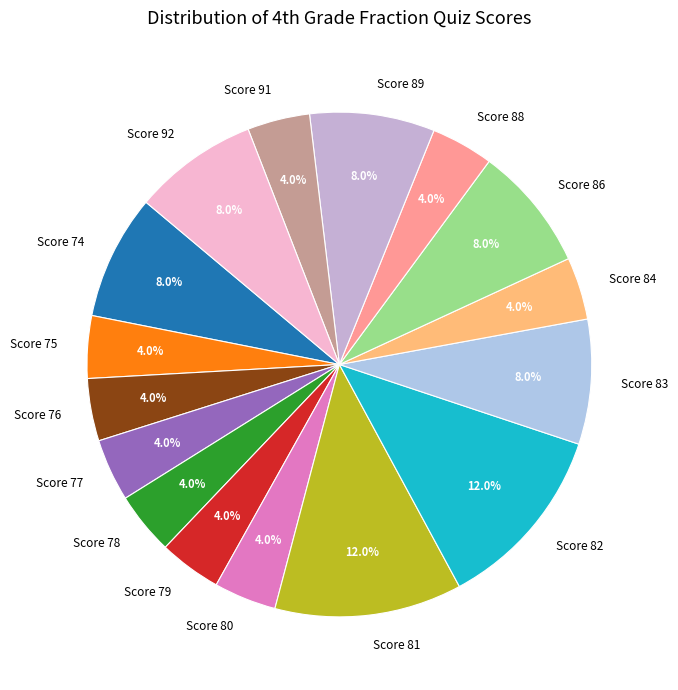

What portion of the pie excludes Score 83?

92.0%